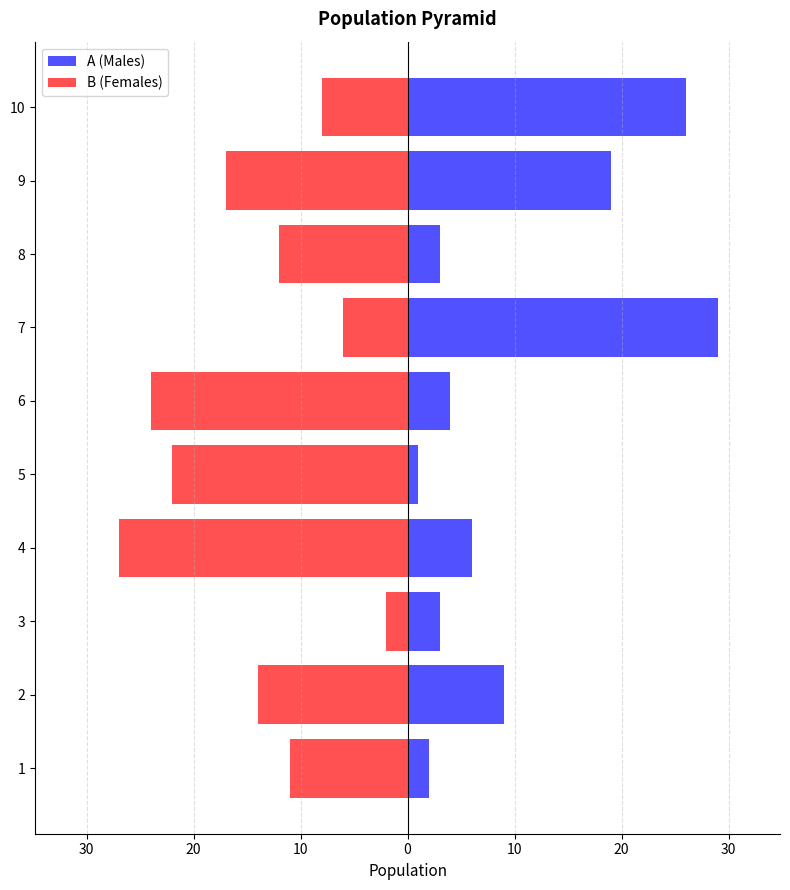

Rank the series by their average value, from lowest to highest.

B (Females), A (Males)